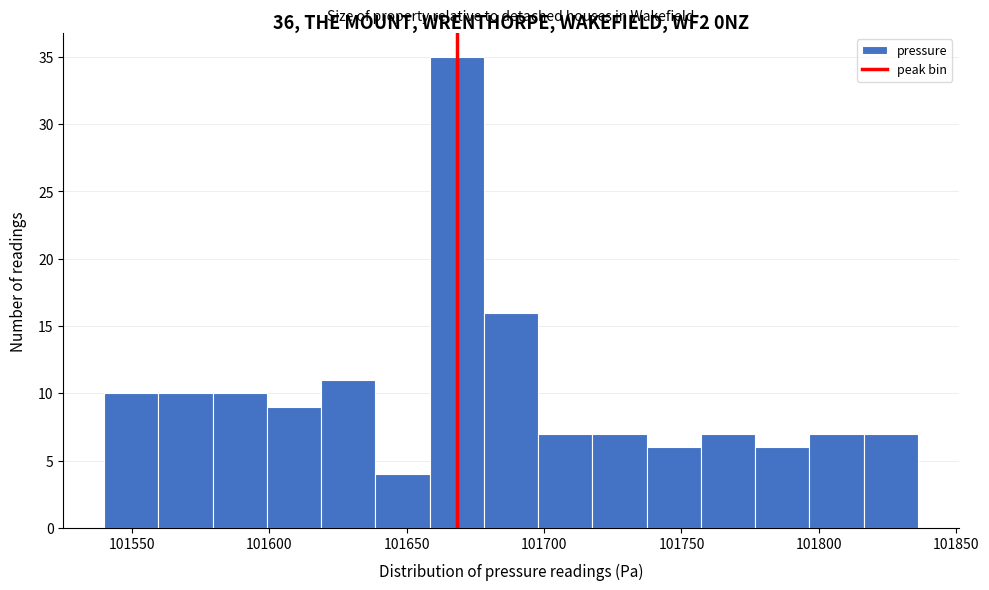

Around what value on the x-axis is the tallest bar? Give the approximate position of its centre, as read against the axis.

101670